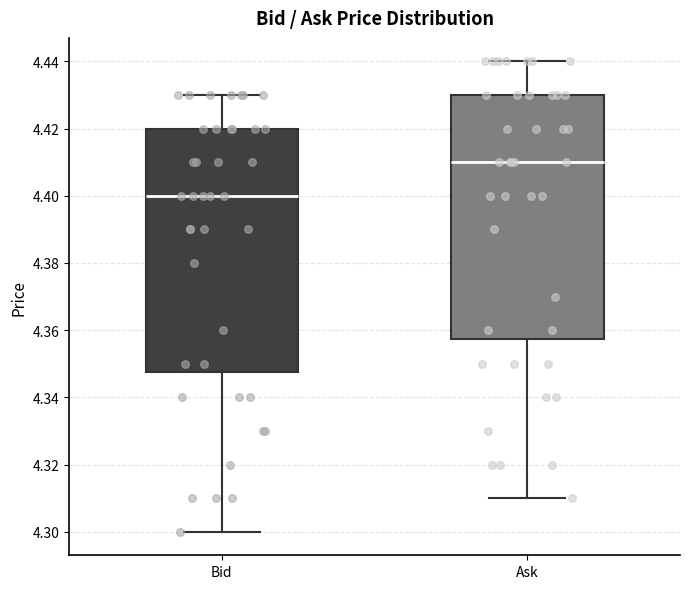

Where is the lower edge of the box for Bid on the y-axis? The values are not printed on the chart, so give them approximately, as read against the axis.

4.348